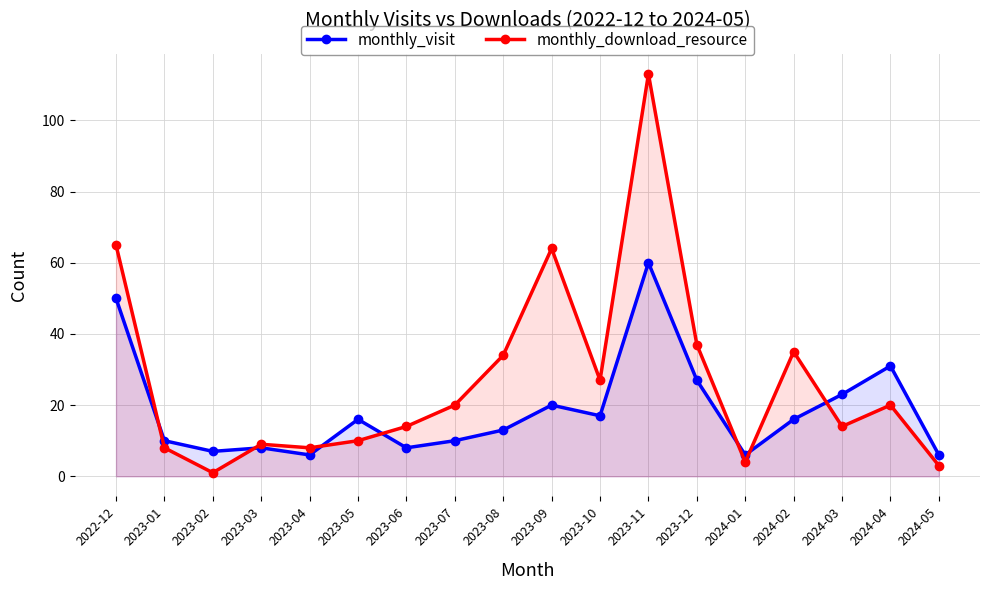

Reading left to right, transcribe all the data shown in this chart.

monthly_visit: 50	10	7	8	6	16	8	10	13	20	17	60	27	6	16	23	31	6
monthly_download_resource: 65	8	1	9	8	10	14	20	34	64	27	113	37	4	35	14	20	3